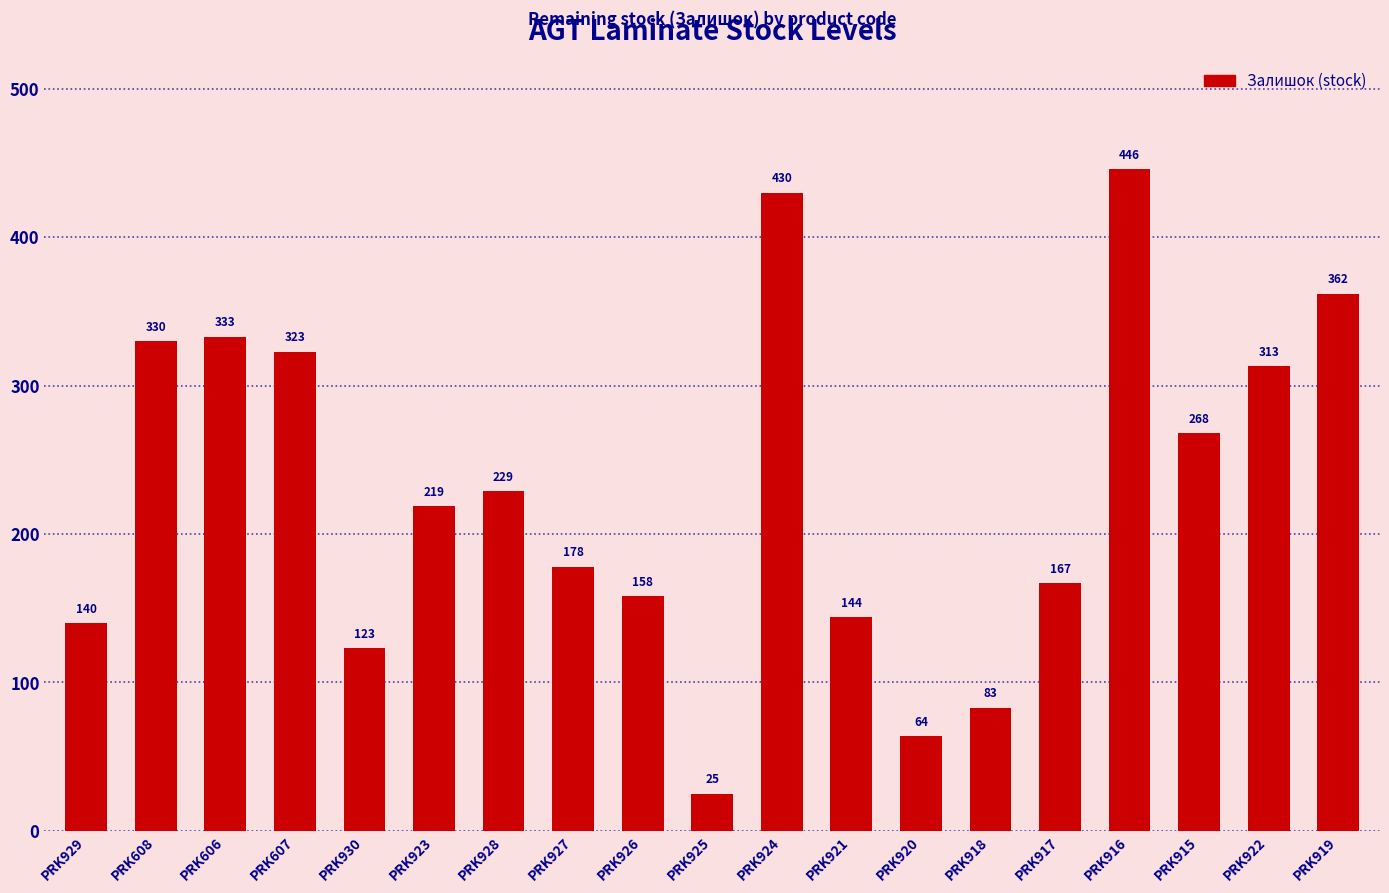

Rank the categories by value from highest to lowest.

PRK916, PRK924, PRK919, PRK606, PRK608, PRK607, PRK922, PRK915, PRK928, PRK923, PRK927, PRK917, PRK926, PRK921, PRK929, PRK930, PRK918, PRK920, PRK925